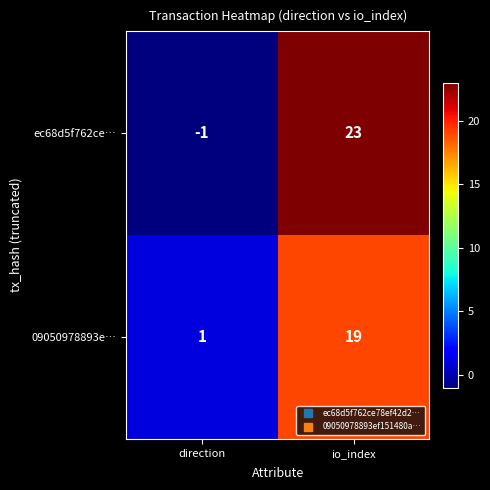

At which category is the sum across all series the highest?

io_index